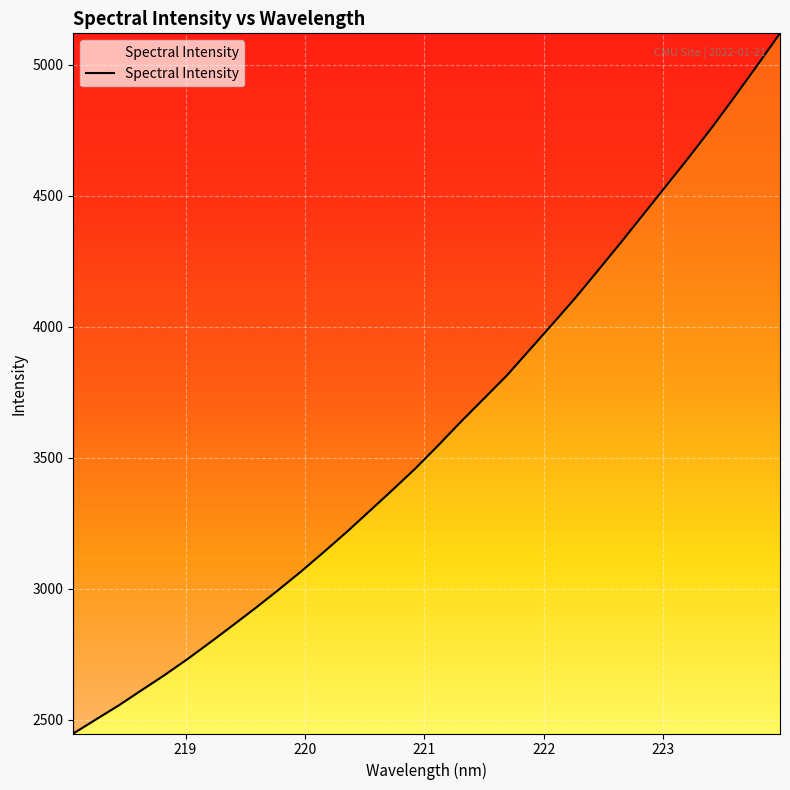

What is the difference between the maximum and minimum values?

2671.6